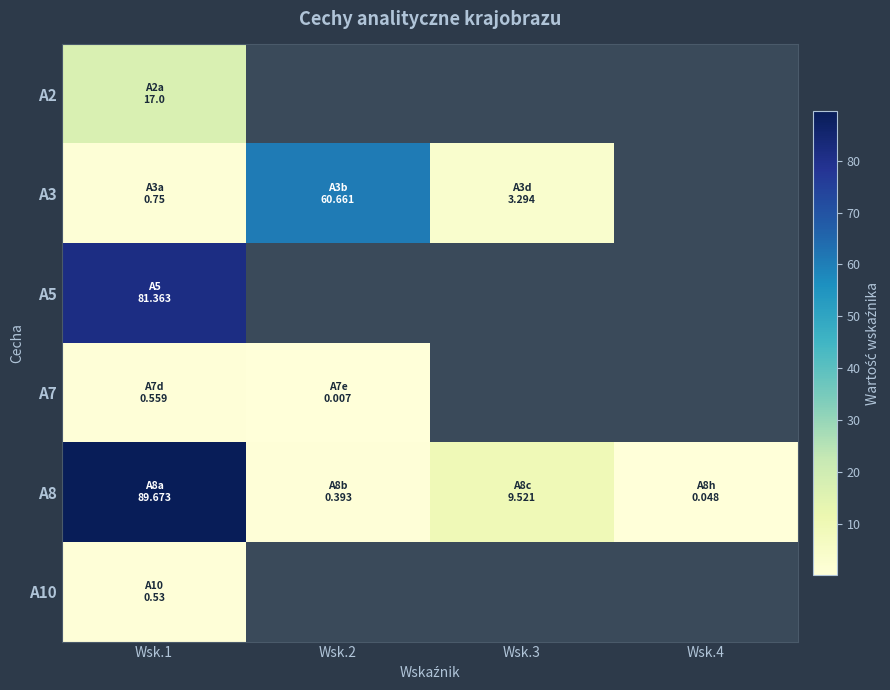

Rank the categories by A3 value from lowest to highest.

Wsk.1, Wsk.3, Wsk.2, Wsk.4